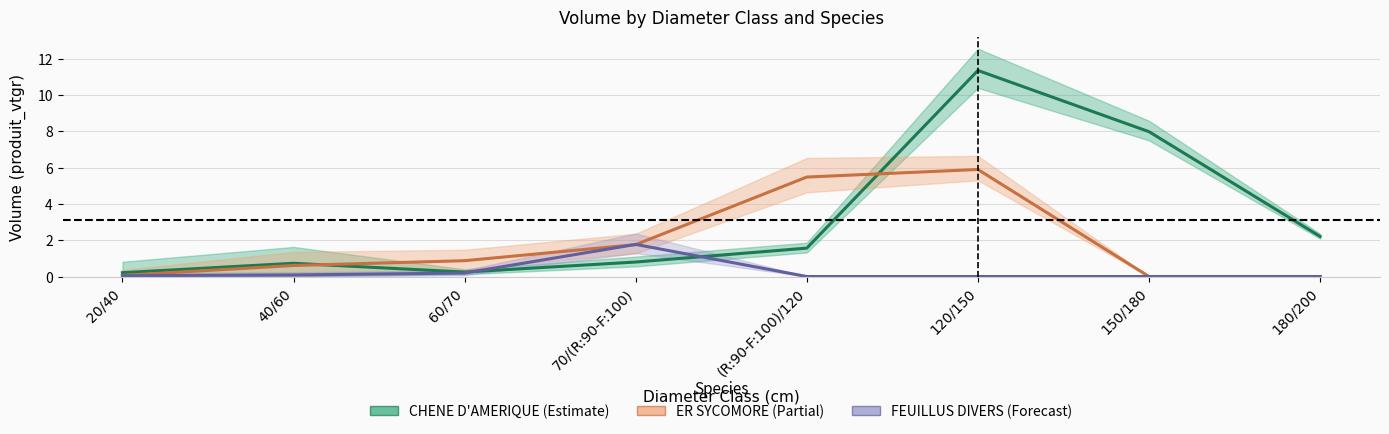

True or false: FEUILLUS DIVERS and CHENE D'AMERIQUE intersect in this chart.

True